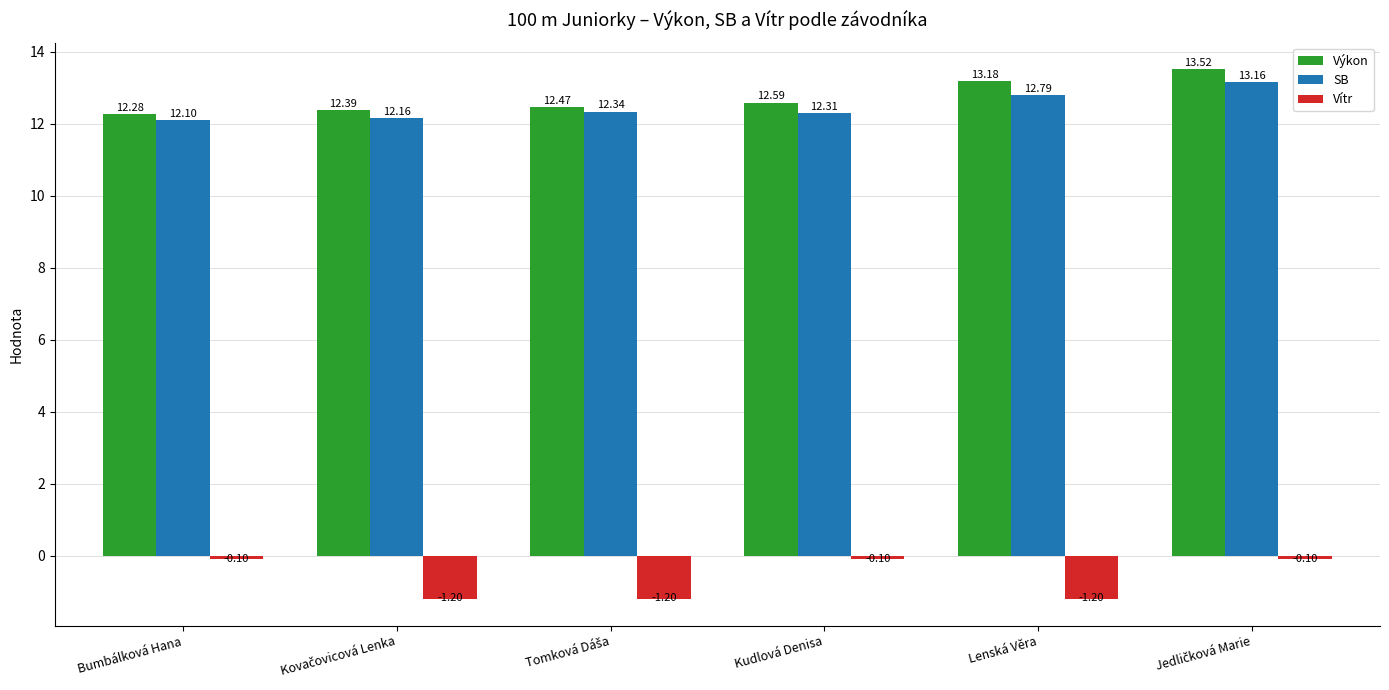

At Kudlová Denisa, list the series in order from smallest to largest.

Vítr, SB, Výkon